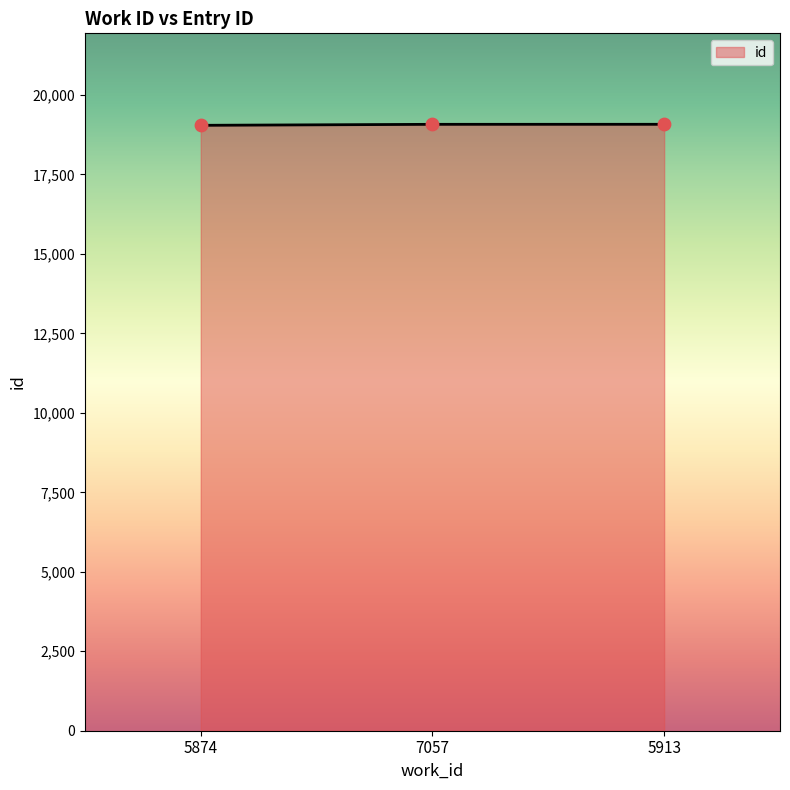

What is the ratio of the value at 7057 to the value at 5874?

1.0